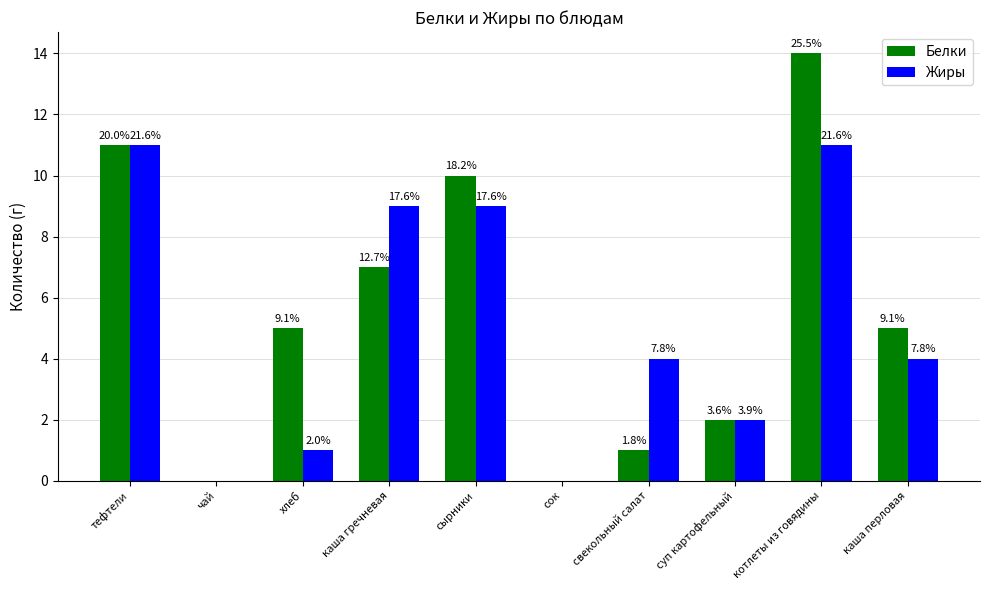

Rank the categories by Жиры value from highest to lowest.

тефтели, котлеты из говядины, каша гречневая, сырники, свекольный салат, каша перловая, суп картофельный, хлеб, чай, сок